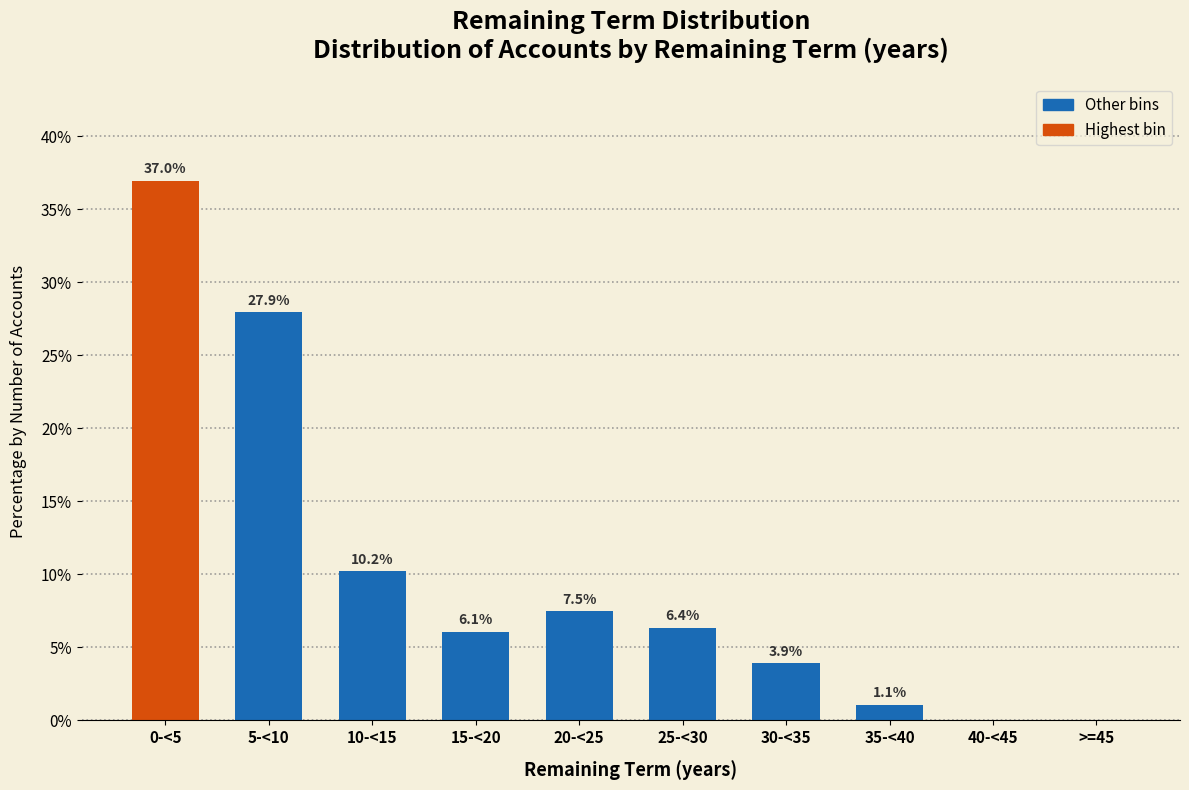

Reading left to right, extract all data points from this chart.

0-<5=37.0	5-<10=27.9	10-<15=10.2	15-<20=6.1	20-<25=7.5	25-<30=6.4	30-<35=3.9	35-<40=1.1	40-<45=0.0	>=45=0.0